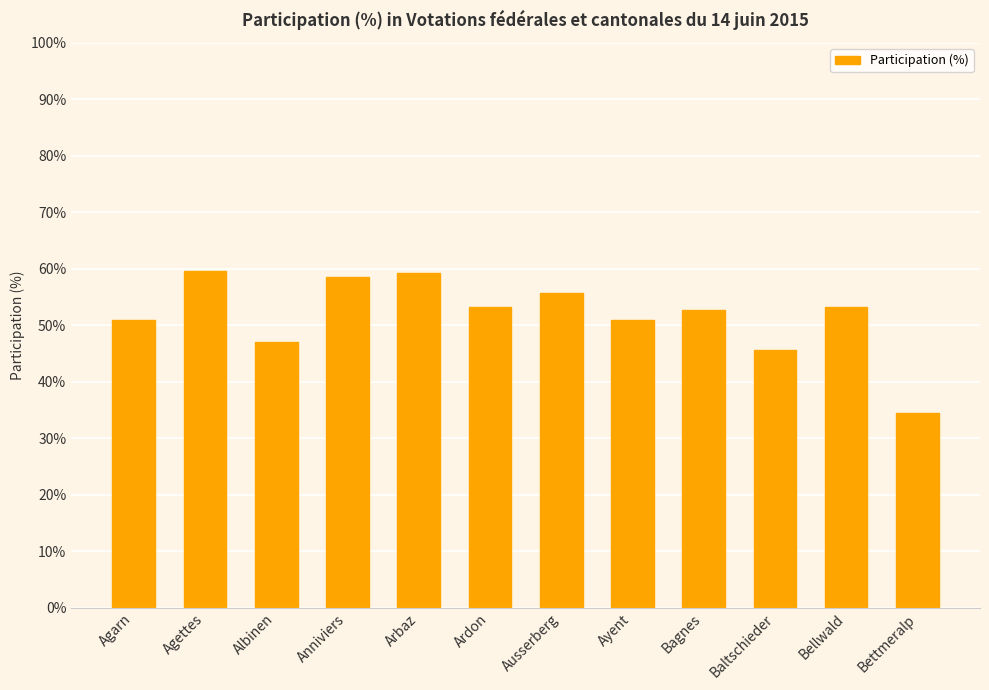

True or false: the data shows 26.8 at Ardon.

False